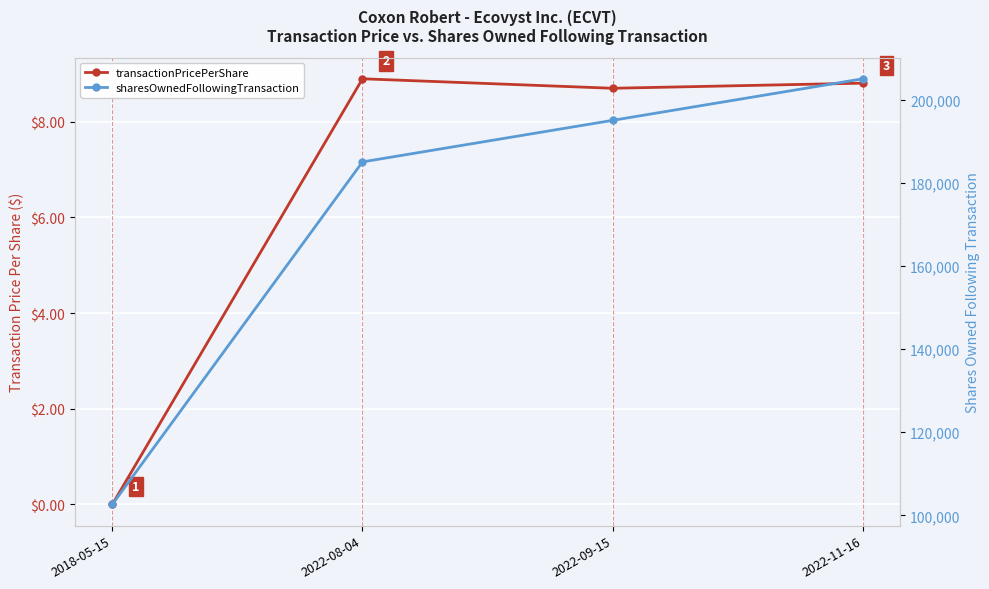

What is the sum of the sharesOwnedFollowingTransaction values at 2018-05-15 and 2022-09-15?

297690.0